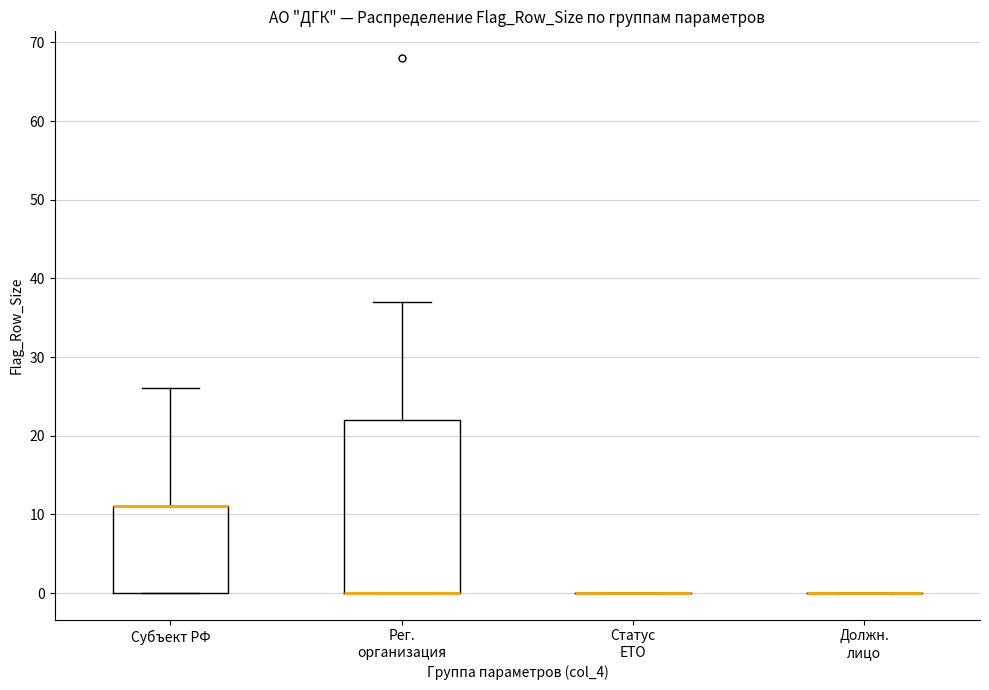

Reading left to right, read every box against the y-axis: the position of its median line, the range the box covers, and the ends of its whiskers. The values are not printed on the chart, so give them approximately, as read against the axis.

Субъект РФ: median 11 (drawn on the box's upper edge), box 0 to 11, whiskers 0 to 26
Рег. организация: median 0 (drawn on the box's lower edge), box 0 to 22, whiskers 0 to 37
Статус ЕТО: box collapsed to a line at 0, whiskers 0 to 0
Должн. лицо: box collapsed to a line at 0, whiskers 0 to 0